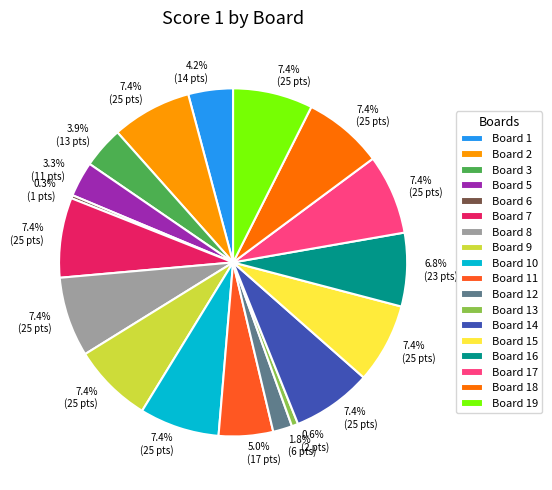

Does any single category account for the majority?

No